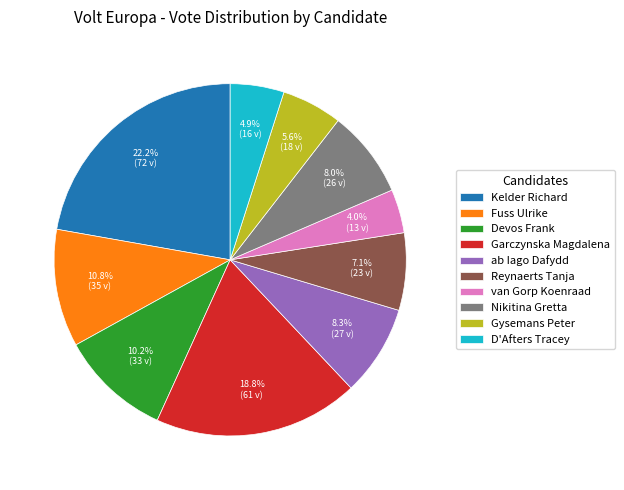

What percentage is NOT represented by Garczynska Magdalena?

81.2%